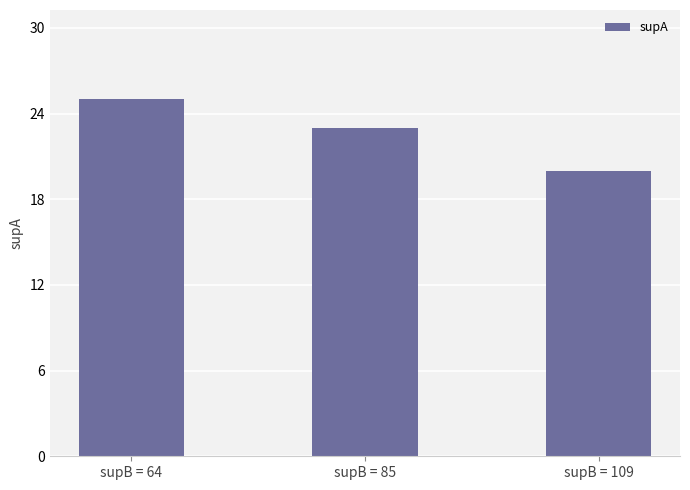

What is the value of the 3rd bar from the left?

20